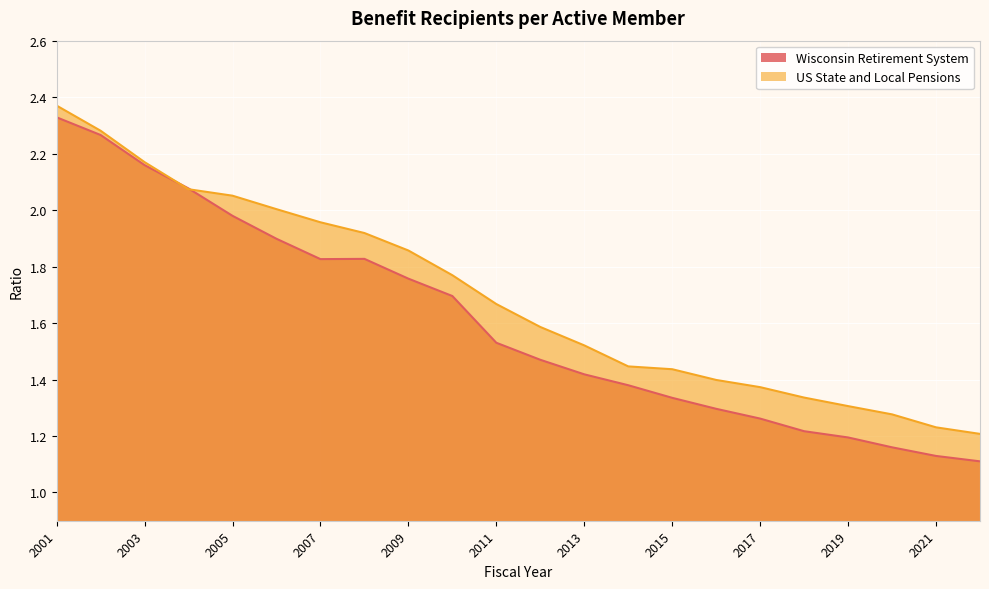

What is the difference between the maximum and second lowest values in the US State and Local Pensions series?

1.1